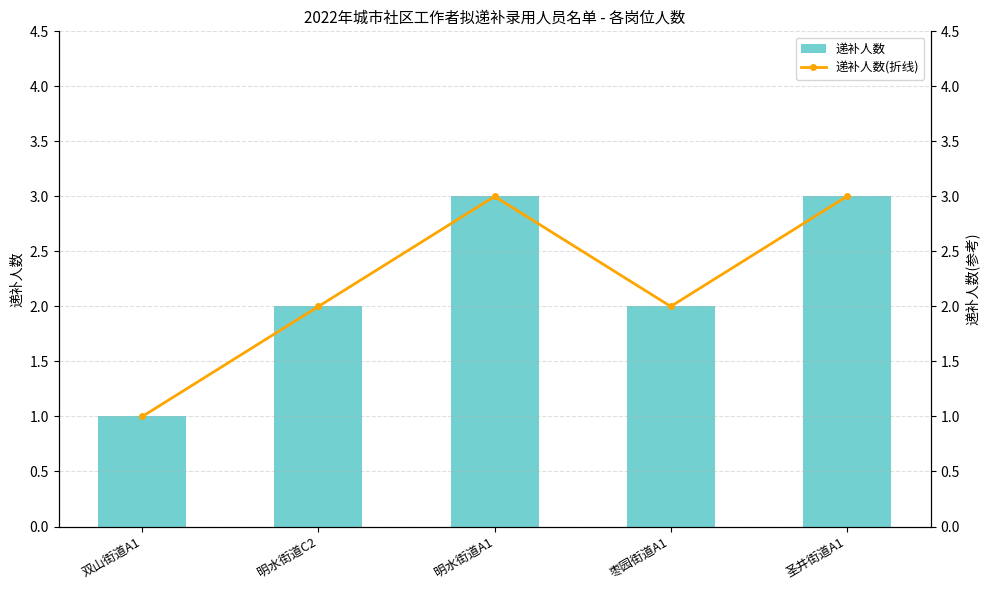

True or false: 递补人数 has a value of 3 at 明水街道A1.

True